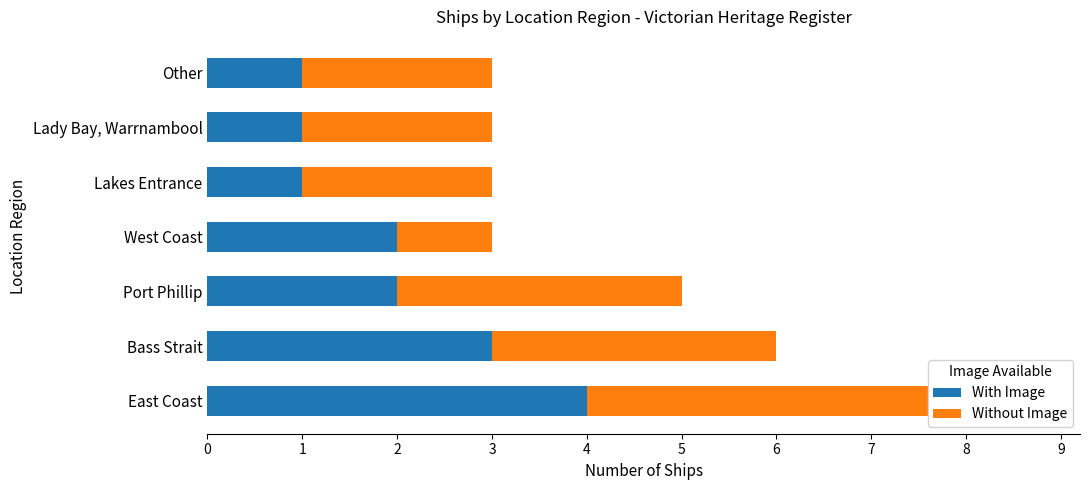

List the labels in order of Without Image value, largest first.

0, 1, 2, 4, 5, 6, 3